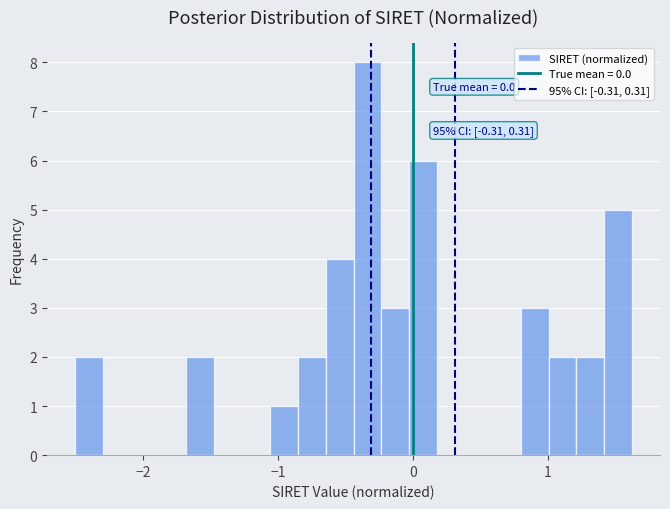

Read against the x-axis, roughly where is the centre of the tallest bar?

-0.3